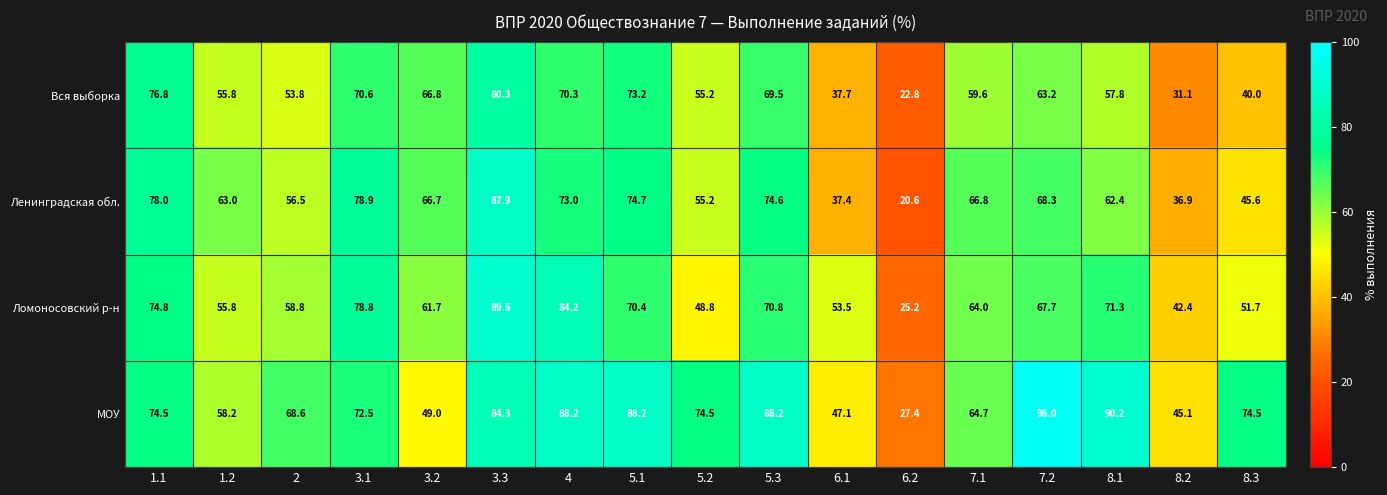

True or false: МОУ has a value of 88.2 at 5.3.

True